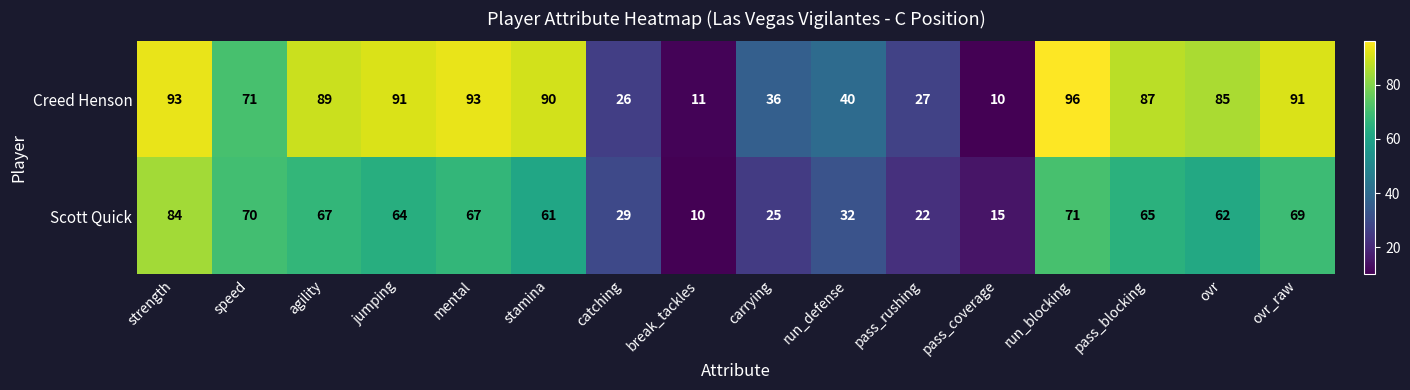

Is the value of Scott Quick at run_defense greater than the value of Creed Henson at ovr_raw?

No